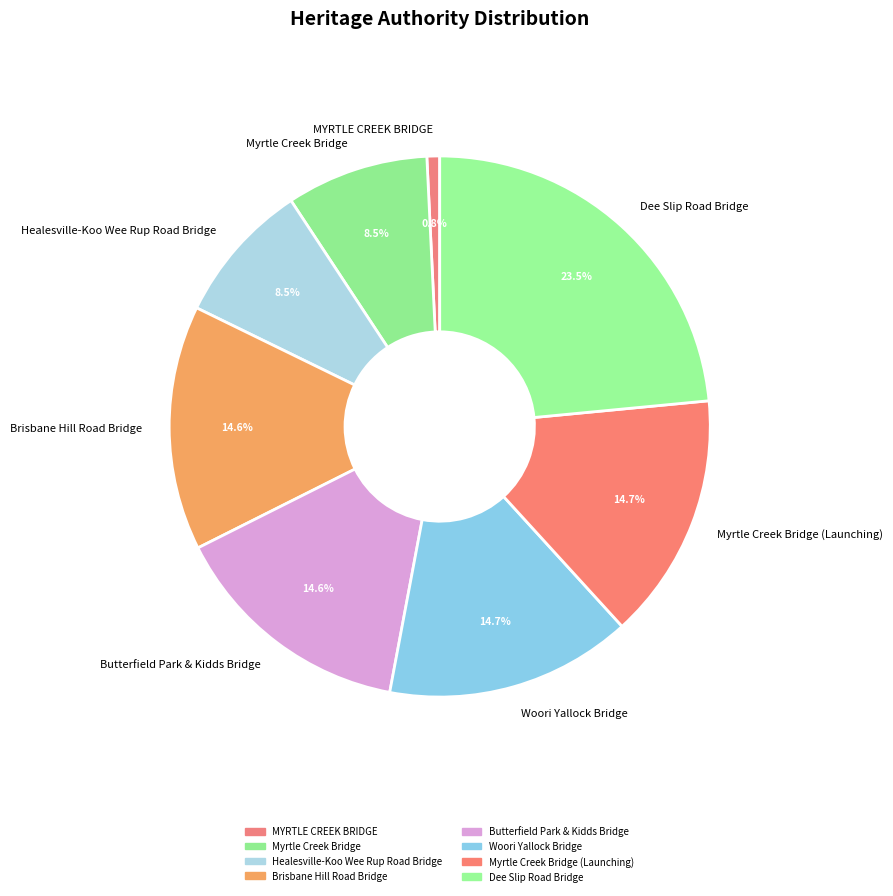

What percentage do Brisbane Hill Road Bridge and Healesville-Koo Wee Rup Road Bridge together represent?

23.1%